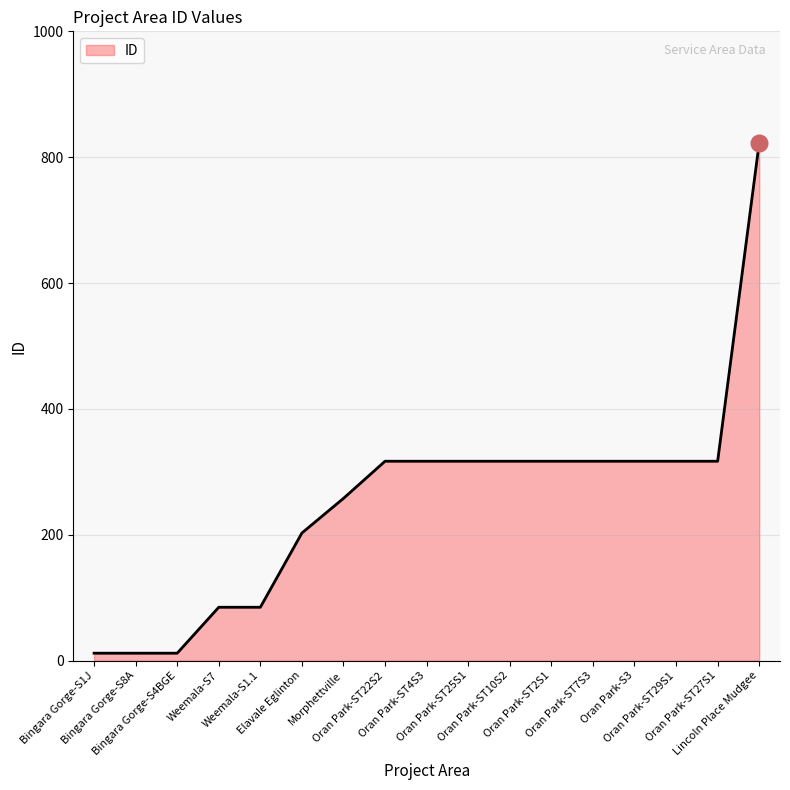

What is the maximum value shown in the chart?

823